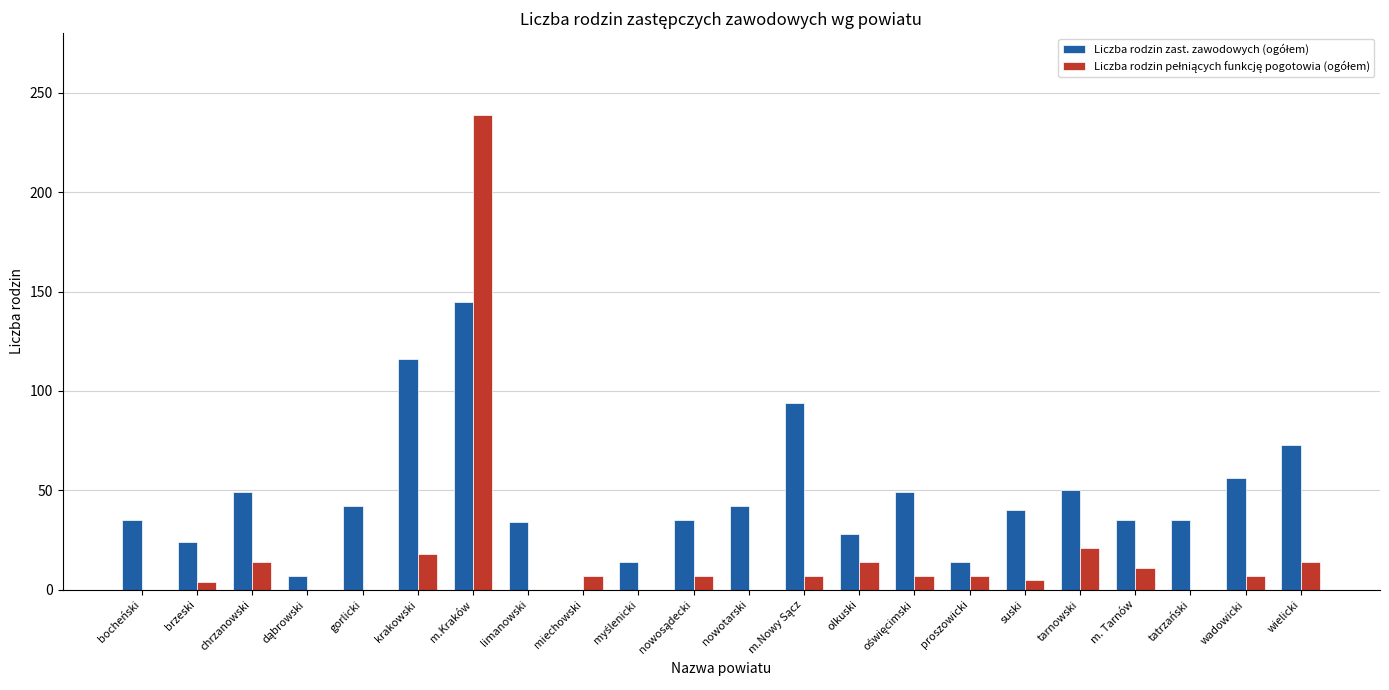

At which category does the chart reach its peak across all series?

m.Kraków